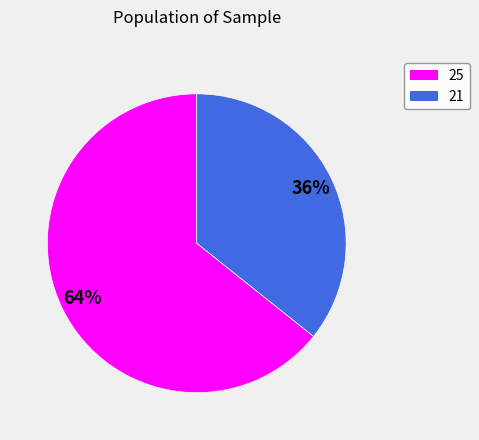

What percentage is the 21 slice, to the nearest percent?

36%